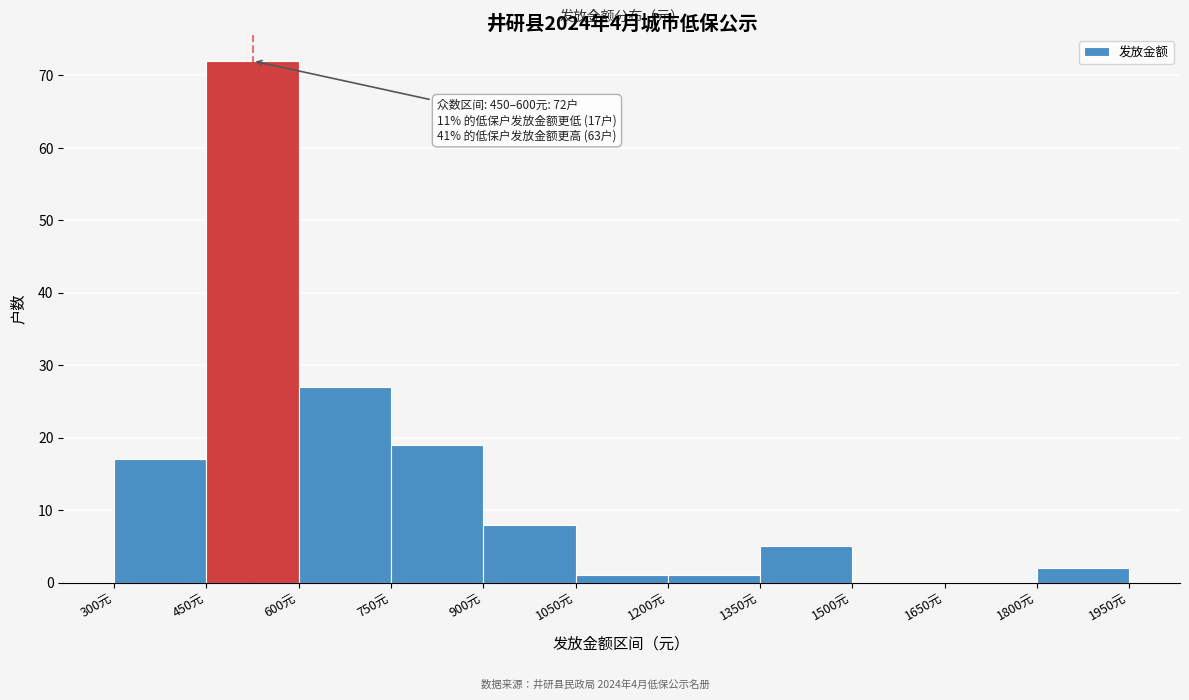

Which range on the x-axis has the tallest bar?

450 to 600